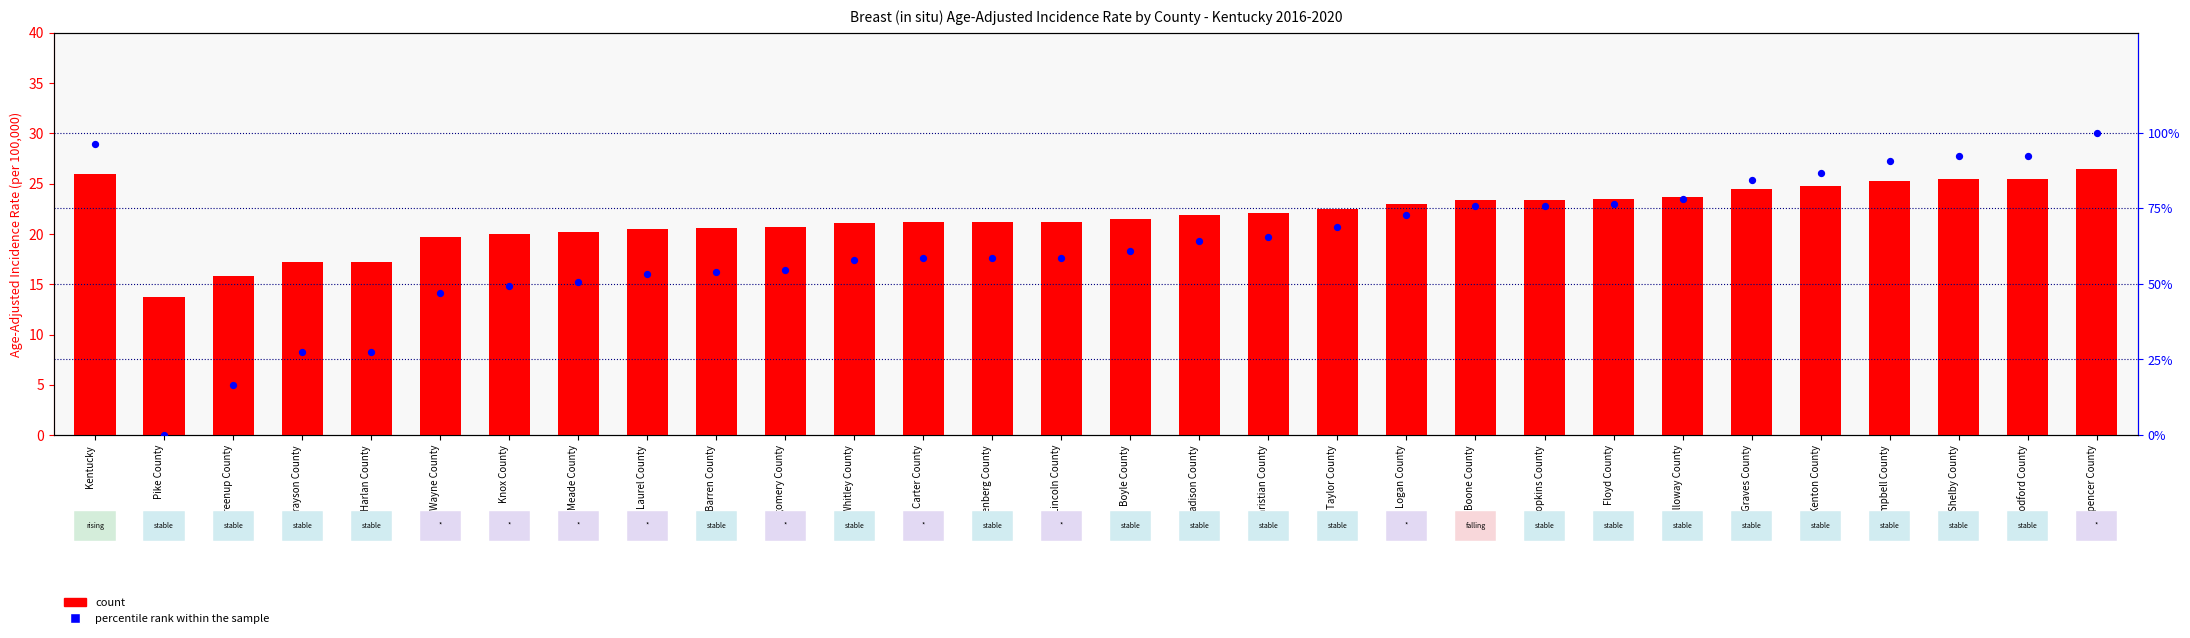

At how many categories does at least one series exceed 96?

2